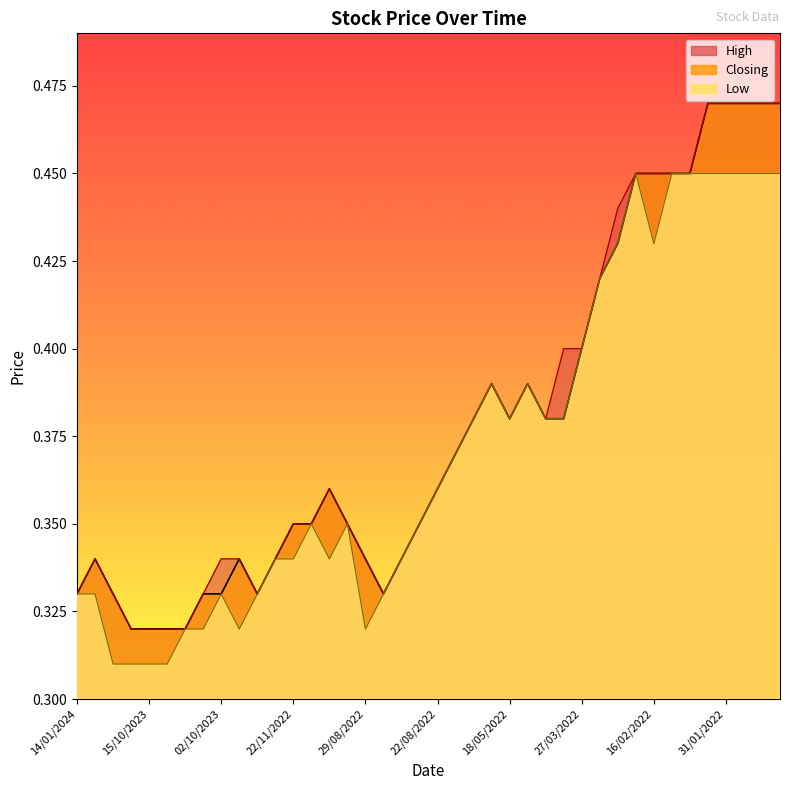

Reading left to right, what are all the values shown in this chart?

High: 14/01/2024=0.3	11/12/2023=0.3	07/12/2023=0.3	23/11/2023=0.3	15/10/2023=0.3	05/10/2023=0.3	04/10/2023=0.3	03/10/2023=0.3	02/10/2023=0.3	01/10/2023=0.3	26/09/2023=0.3	18/05/2023=0.3	22/11/2022=0.3	07/11/2022=0.3	20/09/2022=0.4	06/09/2022=0.3	29/08/2022=0.3	28/08/2022=0.3	24/08/2022=0.3	23/08/2022=0.3	22/08/2022=0.4	31/07/2022=0.4	05/07/2022=0.4	24/05/2022=0.4	18/05/2022=0.4	17/04/2022=0.4	11/04/2022=0.4	05/04/2022=0.4	27/03/2022=0.4	21/03/2022=0.4	13/03/2022=0.4	10/03/2022=0.5	16/02/2022=0.5	13/02/2022=0.5	10/02/2022=0.5	02/02/2022=0.5	31/01/2022=0.5	16/01/2022=0.5	12/01/2022=0.5	10/01/2022=0.5
Low: 14/01/2024=0.3	11/12/2023=0.3	07/12/2023=0.3	23/11/2023=0.3	15/10/2023=0.3	05/10/2023=0.3	04/10/2023=0.3	03/10/2023=0.3	02/10/2023=0.3	01/10/2023=0.3	26/09/2023=0.3	18/05/2023=0.3	22/11/2022=0.3	07/11/2022=0.3	20/09/2022=0.3	06/09/2022=0.3	29/08/2022=0.3	28/08/2022=0.3	24/08/2022=0.3	23/08/2022=0.3	22/08/2022=0.4	31/07/2022=0.4	05/07/2022=0.4	24/05/2022=0.4	18/05/2022=0.4	17/04/2022=0.4	11/04/2022=0.4	05/04/2022=0.4	27/03/2022=0.4	21/03/2022=0.4	13/03/2022=0.4	10/03/2022=0.5	16/02/2022=0.4	13/02/2022=0.5	10/02/2022=0.5	02/02/2022=0.5	31/01/2022=0.5	16/01/2022=0.5	12/01/2022=0.5	10/01/2022=0.5
Closing: 14/01/2024=0.3	11/12/2023=0.3	07/12/2023=0.3	23/11/2023=0.3	15/10/2023=0.3	05/10/2023=0.3	04/10/2023=0.3	03/10/2023=0.3	02/10/2023=0.3	01/10/2023=0.3	26/09/2023=0.3	18/05/2023=0.3	22/11/2022=0.3	07/11/2022=0.3	20/09/2022=0.4	06/09/2022=0.3	29/08/2022=0.3	28/08/2022=0.3	24/08/2022=0.3	23/08/2022=0.3	22/08/2022=0.4	31/07/2022=0.4	05/07/2022=0.4	24/05/2022=0.4	18/05/2022=0.4	17/04/2022=0.4	11/04/2022=0.4	05/04/2022=0.4	27/03/2022=0.4	21/03/2022=0.4	13/03/2022=0.4	10/03/2022=0.5	16/02/2022=0.5	13/02/2022=0.5	10/02/2022=0.5	02/02/2022=0.5	31/01/2022=0.5	16/01/2022=0.5	12/01/2022=0.5	10/01/2022=0.5